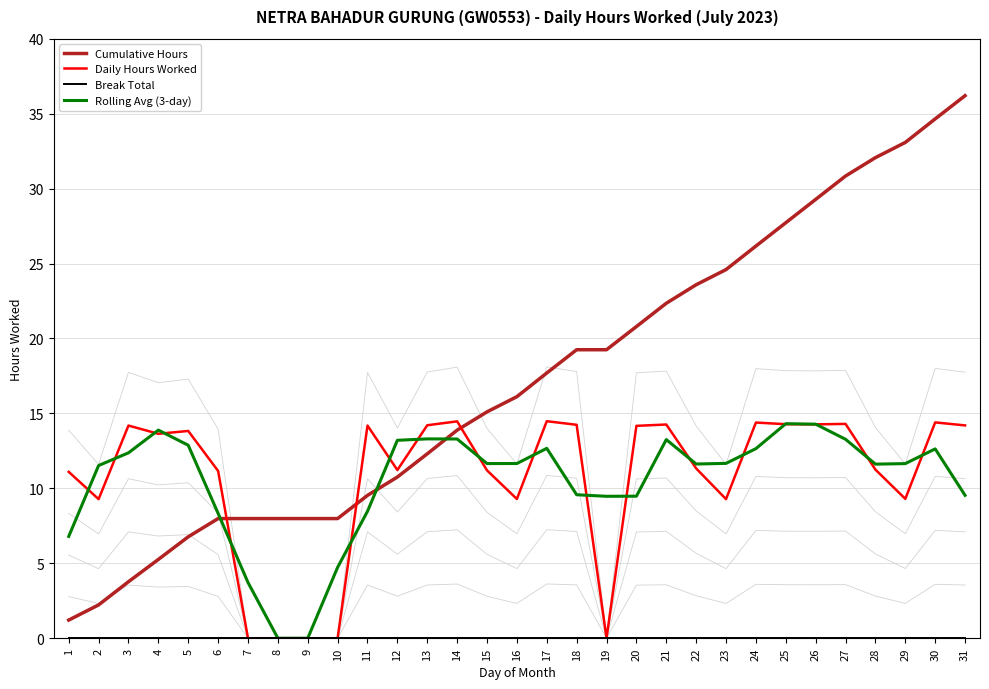

What is the highest value of the Rolling Avg (3-day) series?

14.3